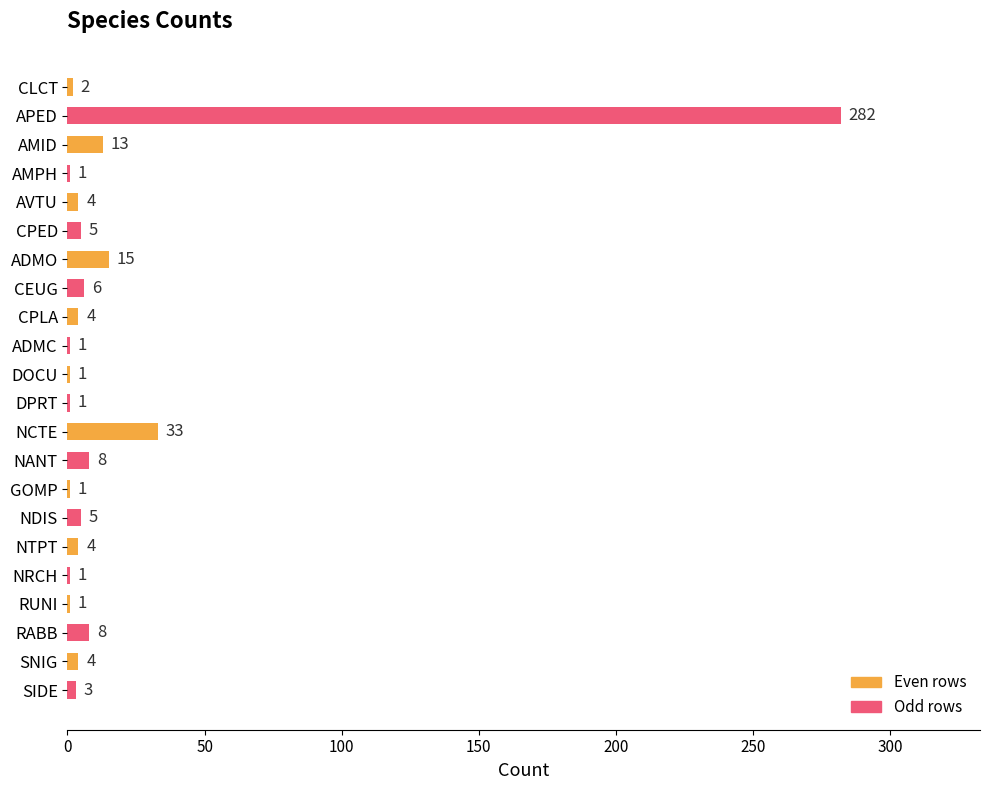

Reading top to bottom, transcribe all the data shown in this chart.

2	282	13	1	4	5	15	6	4	1	1	1	33	8	1	5	4	1	1	8	4	3